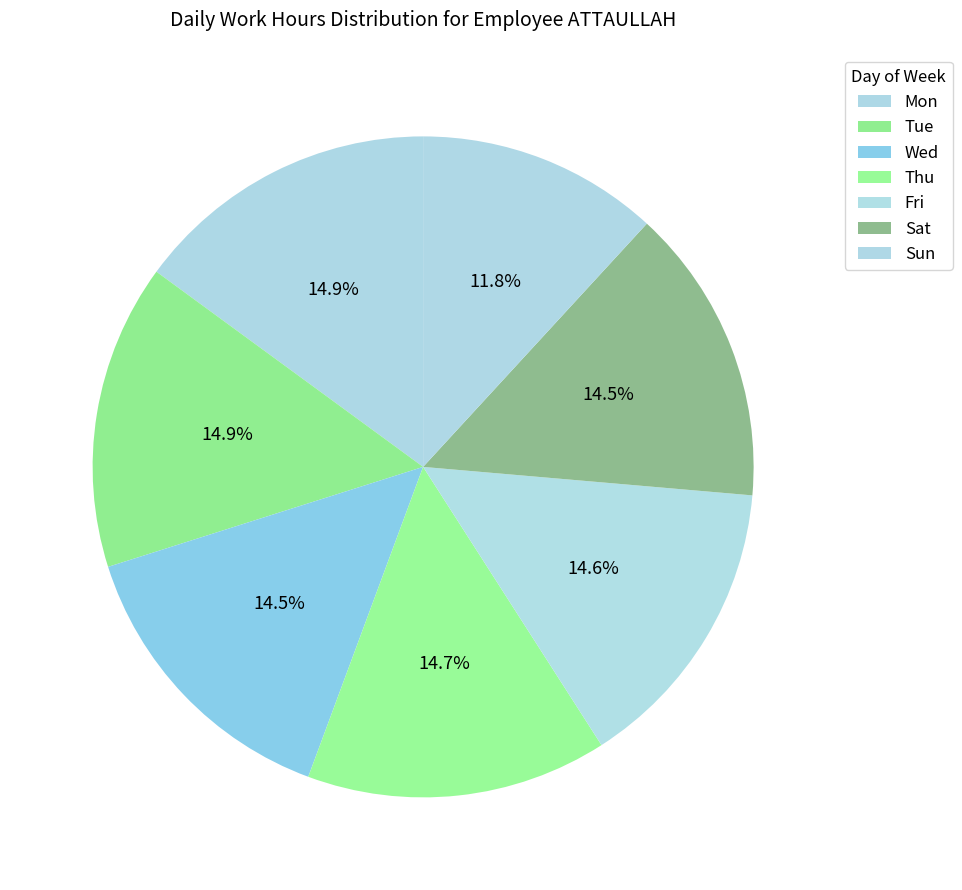

What portion of the pie excludes Fri?

85.4%